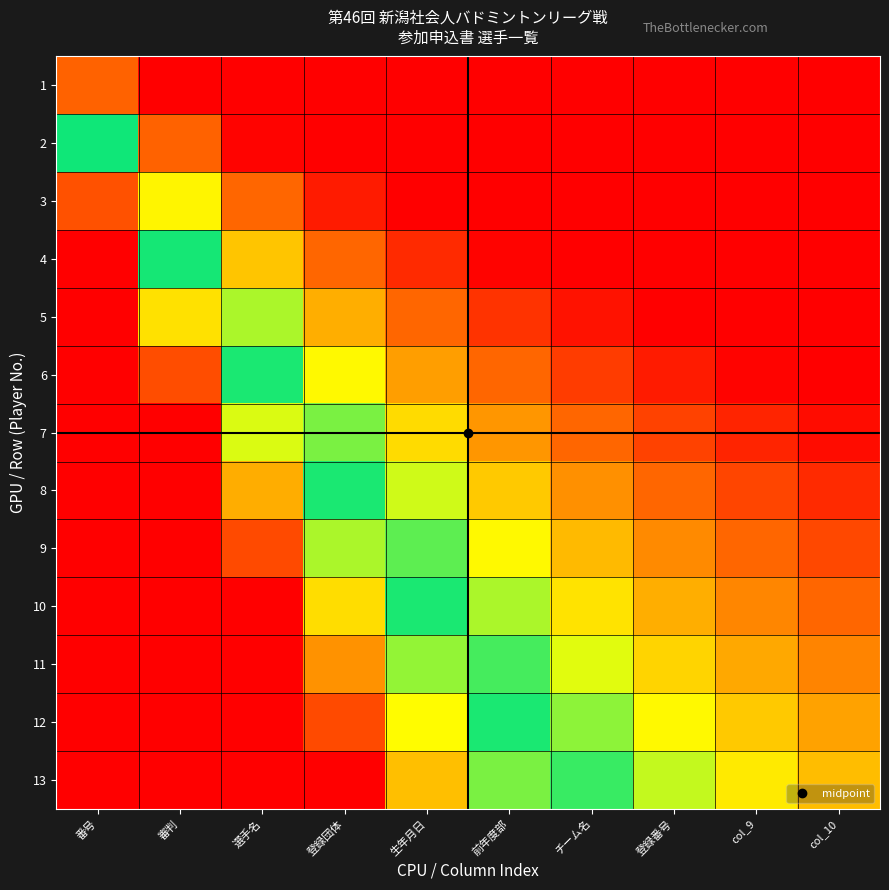

Reading right to left, list all the values displayed in this chart.

1: col_10=0.1	col_9=0.1	登録番号=0.1	チーム名=0.1	前年度部=0.1	生年月日=0.2	登録団体=0.2	選手名=0.3	審判=0.4	番号=0.8
2: col_10=0.2	col_9=0.2	登録番号=0.2	チーム名=0.2	前年度部=0.3	生年月日=0.3	登録団体=0.4	選手名=0.5	審判=0.8	番号=1.5
3: col_10=0.2	col_9=0.3	登録番号=0.3	チーム名=0.3	前年度部=0.4	生年月日=0.5	登録団体=0.6	選手名=0.8	審判=1.1	番号=2.3
4: col_10=0.3	col_9=0.3	登録番号=0.4	チーム名=0.4	前年度部=0.5	生年月日=0.6	登録団体=0.8	選手名=1.0	審判=1.5	番号=3.0
5: col_10=0.4	col_9=0.4	登録番号=0.5	チーム名=0.5	前年度部=0.6	生年月日=0.8	登録団体=1.0	選手名=1.3	審判=1.9	番号=3.8
6: col_10=0.5	col_9=0.5	登録番号=0.6	チーム名=0.7	前年度部=0.8	生年月日=0.9	登録団体=1.2	選手名=1.5	審判=2.3	番号=4.6
7: col_10=0.5	col_9=0.6	登録番号=0.7	チーム名=0.8	前年度部=0.9	生年月日=1.1	登録団体=1.3	選手名=1.8	審判=2.7	番号=5.3
8: col_10=0.6	col_9=0.7	登録番号=0.8	チーム名=0.9	前年度部=1.0	生年月日=1.2	登録団体=1.5	選手名=2.0	審判=3.1	番号=6.1
9: col_10=0.7	col_9=0.8	登録番号=0.9	チーム名=1.0	前年度部=1.2	生年月日=1.4	登録団体=1.7	選手名=2.3	審判=3.4	番号=6.9
10: col_10=0.8	col_9=0.9	登録番号=1.0	チーム名=1.1	前年度部=1.3	生年月日=1.5	登録団体=1.9	選手名=2.6	審判=3.8	番号=7.6
11: col_10=0.8	col_9=0.9	登録番号=1.1	チーム名=1.2	前年度部=1.4	生年月日=1.7	登録団体=2.1	選手名=2.8	審判=4.2	番号=8.4
12: col_10=0.9	col_9=1.0	登録番号=1.2	チーム名=1.3	前年度部=1.5	生年月日=1.8	登録団体=2.3	選手名=3.1	審判=4.6	番号=9.1
13: col_10=1.0	col_9=1.1	登録番号=1.2	チーム名=1.4	前年度部=1.7	生年月日=2.0	登録団体=2.5	選手名=3.3	審判=5.0	番号=9.9